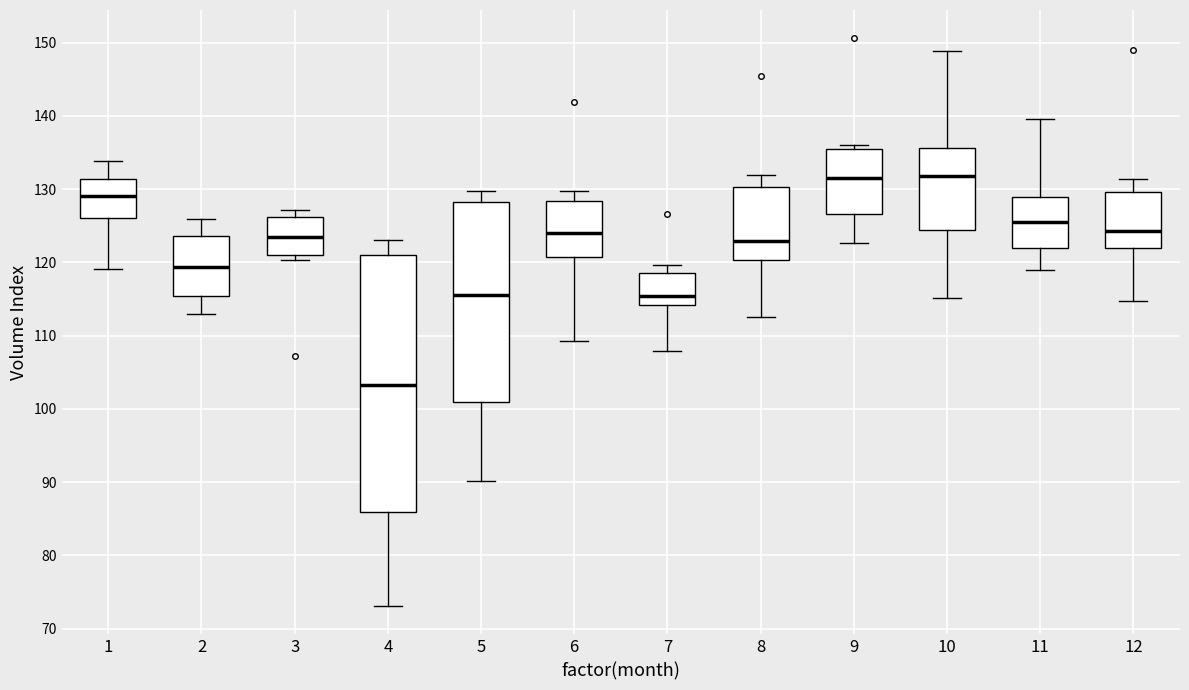

Where is the lower edge of the box at x = 4 on the y-axis? The values are not printed on the chart, so give them approximately, as read against the axis.

86